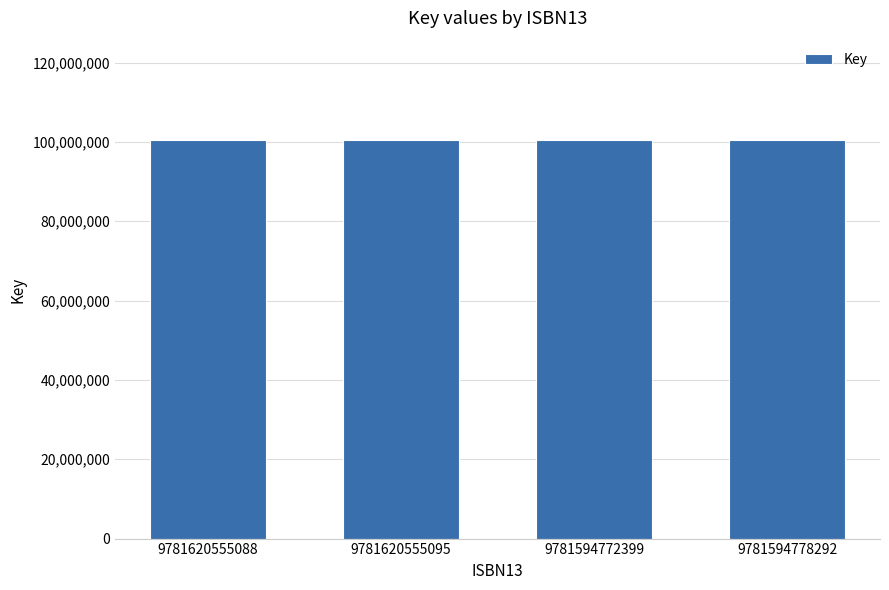

Is it true that the value at 9781620555088 is 100427602?

True